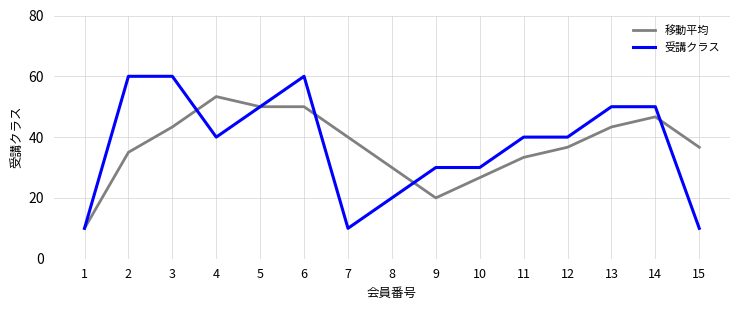

Reading right to left, list all the values displayed in this chart.

移動平均: 15=36.7	14=46.7	13=43.3	12=36.7	11=33.3	10=26.7	9=20.0	8=30.0	7=40.0	6=50.0	5=50.0	4=53.3	3=43.3	2=35.0	1=10.0
受講クラス: 15=10.0	14=50.0	13=50.0	12=40.0	11=40.0	10=30.0	9=30.0	8=20.0	7=10.0	6=60.0	5=50.0	4=40.0	3=60.0	2=60.0	1=10.0